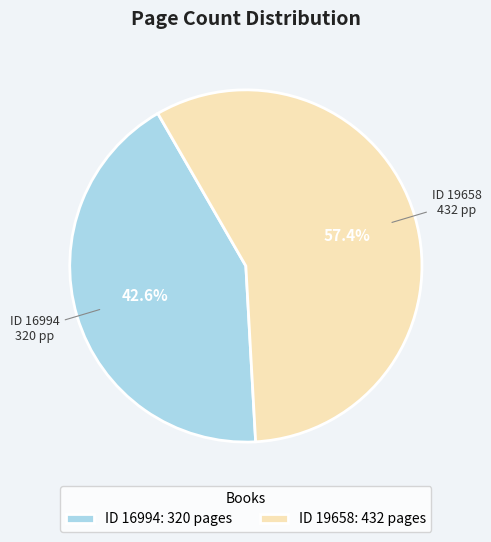

Rank the categories by value from highest to lowest.

ID 19658: 432 pages, ID 16994: 320 pages